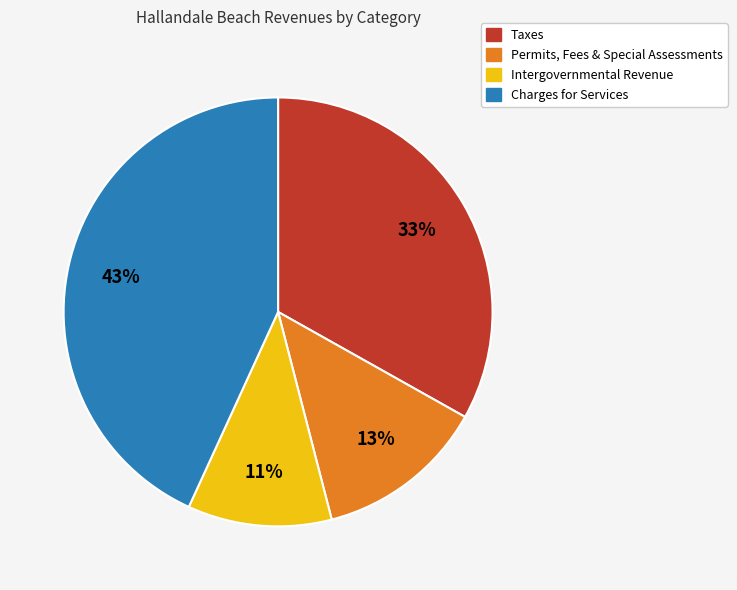

To the nearest percent, what is the average slice percentage?

25%